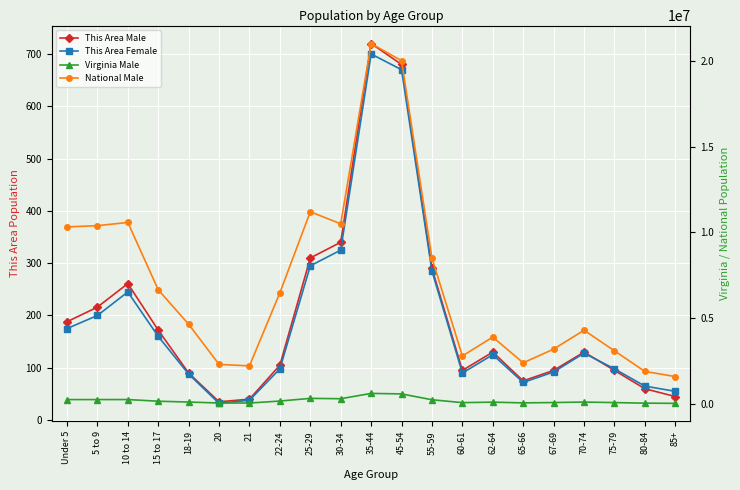

Reading left to right, what are all the values shown in this chart?

This Area Male: Under 5=188	5 to 9=216	10 to 14=261	15 to 17=172	18-19=90	20=35	21=40	22-24=105	25-29=310	30-34=340	35-44=720	45-54=680	55-59=290	60-61=95	62-64=130	65-66=75	67-69=95	70-74=130	75-79=95	80-84=60	85+=45
This Area Female: Under 5=175	5 to 9=200	10 to 14=245	15 to 17=160	18-19=88	20=32	21=38	22-24=98	25-29=295	30-34=325	35-44=700	45-54=670	55-59=285	60-61=90	62-64=125	65-66=72	67-69=92	70-74=128	75-79=98	80-84=65	85+=55
Virginia Male: Under 5=260107	5 to 9=260549	10 to 14=261624	15 to 17=164747	18-19=116755	20=60167	21=59159	22-24=174715	25-29=330000	30-34=310000	35-44=620000	45-54=590000	55-59=250000	60-61=82000	62-64=110000	65-66=68000	67-69=88000	70-74=115000	75-79=85000	80-84=52000	85+=40000
National Male: Under 5=10319427	5 to 9=10389638	10 to 14=10579862	15 to 17=6656209	18-19=4647457	20=2308319	21=2223198	22-24=6482659	25-29=11200000	30-34=10500000	35-44=21000000	45-54=20000000	55-59=8500000	60-61=2800000	62-64=3900000	65-66=2400000	67-69=3200000	70-74=4300000	75-79=3100000	80-84=1900000	85+=1600000